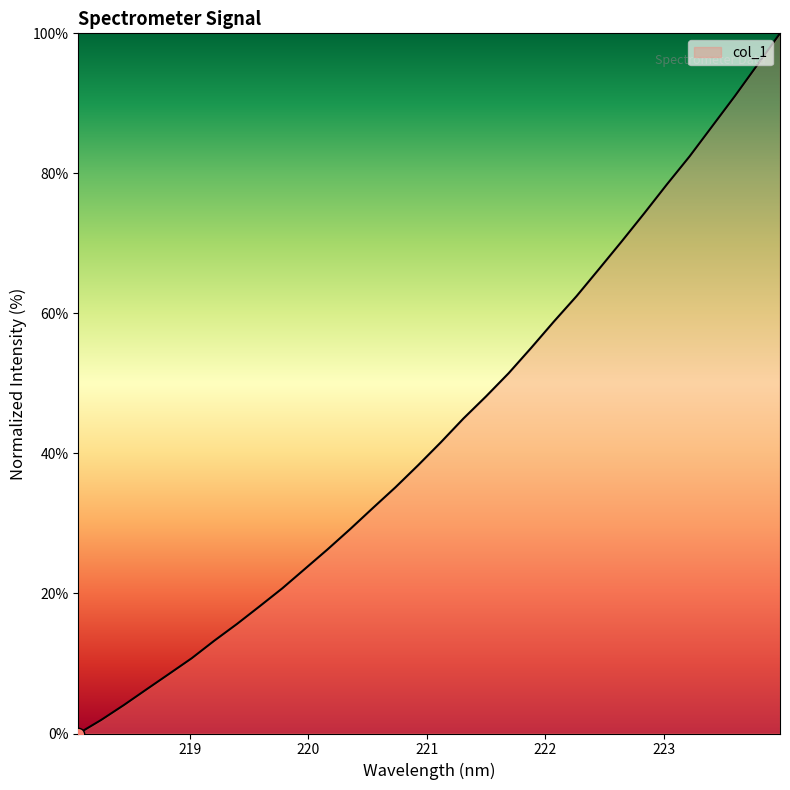

What is the difference between the maximum and minimum values?

100.0